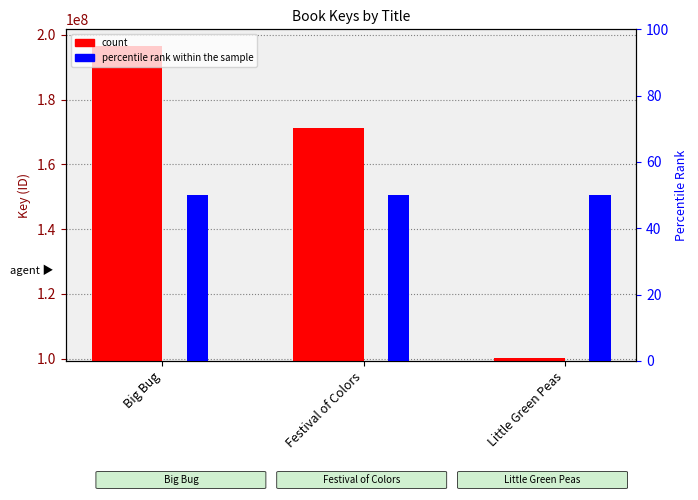

How many bars are there in total?

6